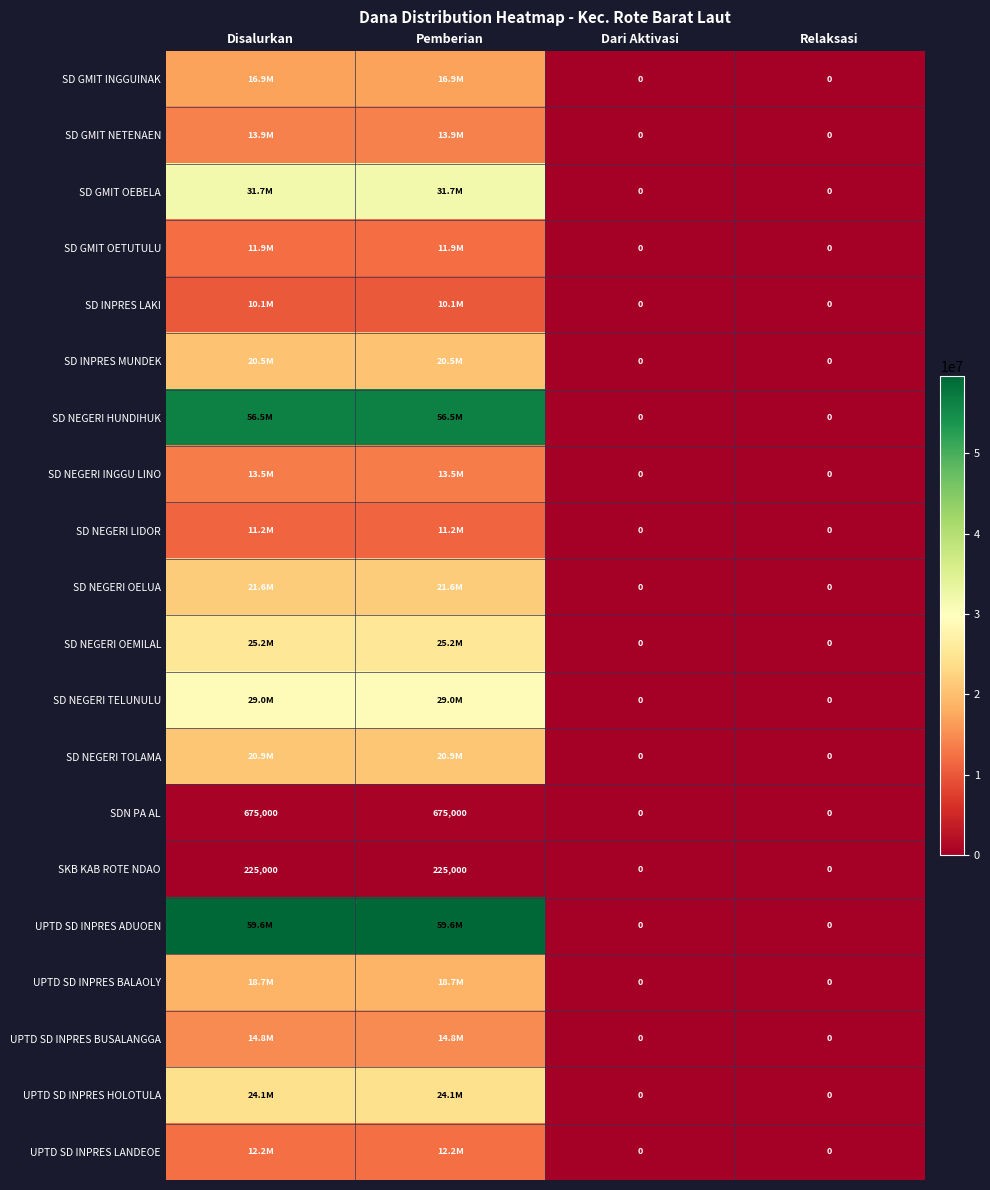

At which category is the sum across all series the highest?

Disalurkan